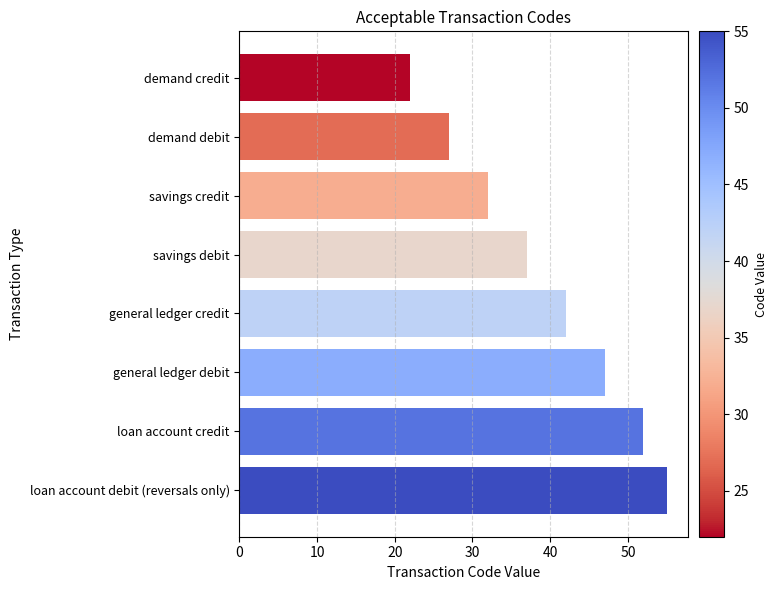

What is the label of the 7th bar from the bottom?

demand debit